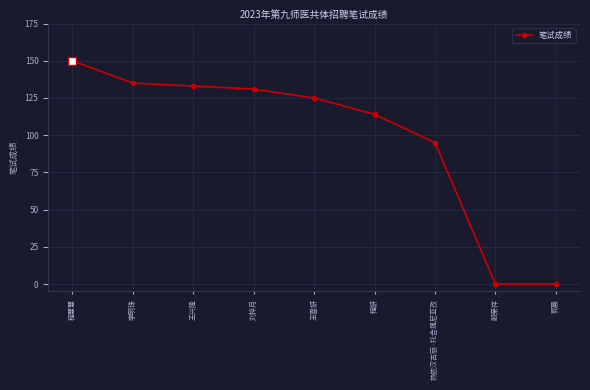

Approximately how many times larger is the value at 李明珠 compared to 程妍?

1.2